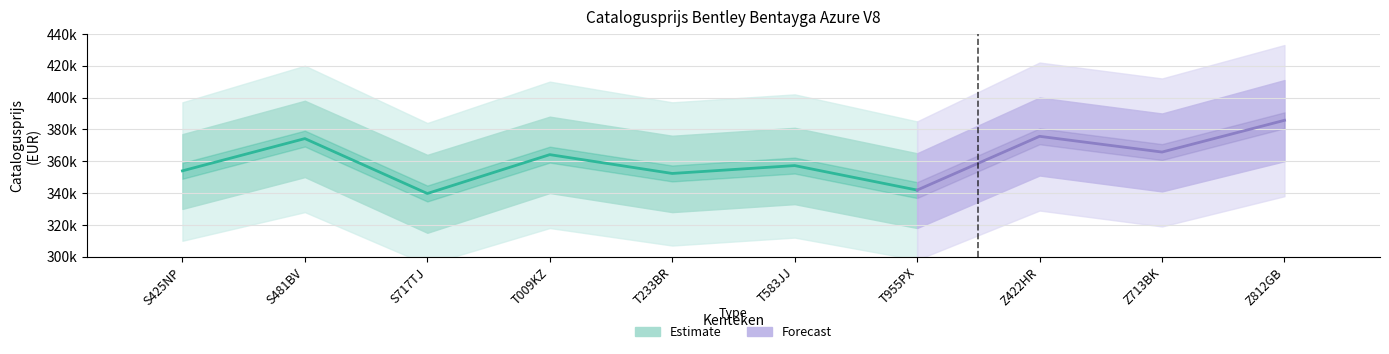

What position from the left is T009KZ?

4